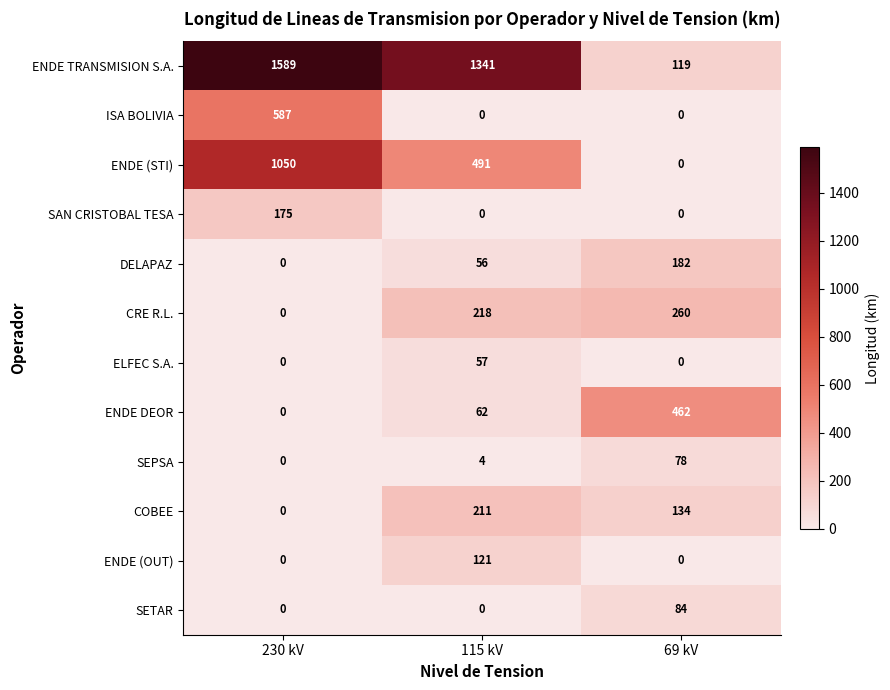

What is the sum of the CRE R.L. values at 69 kV and 230 kV?

260